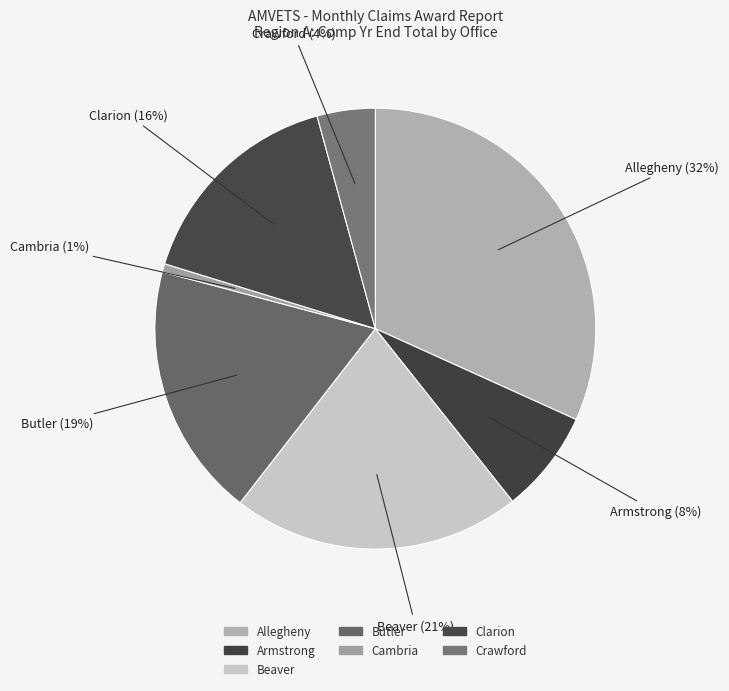

What is the largest slice in the pie chart?

Allegheny